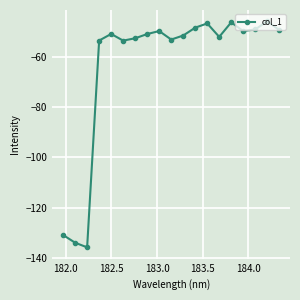

What is the value of the 2nd point from the left?

-133.9